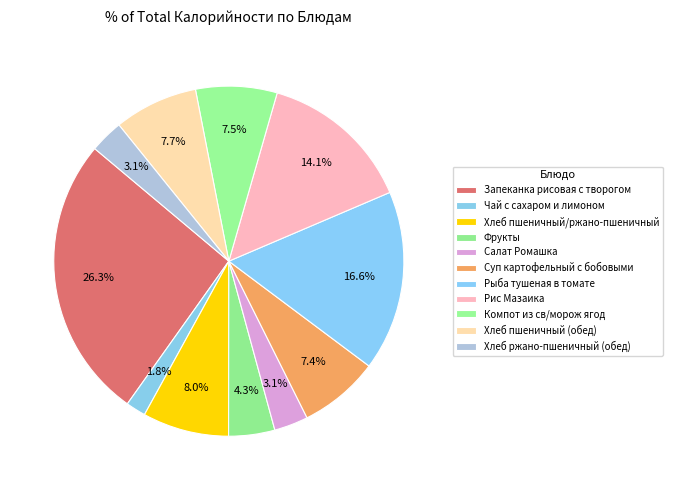

How many segments does this pie chart have?

11